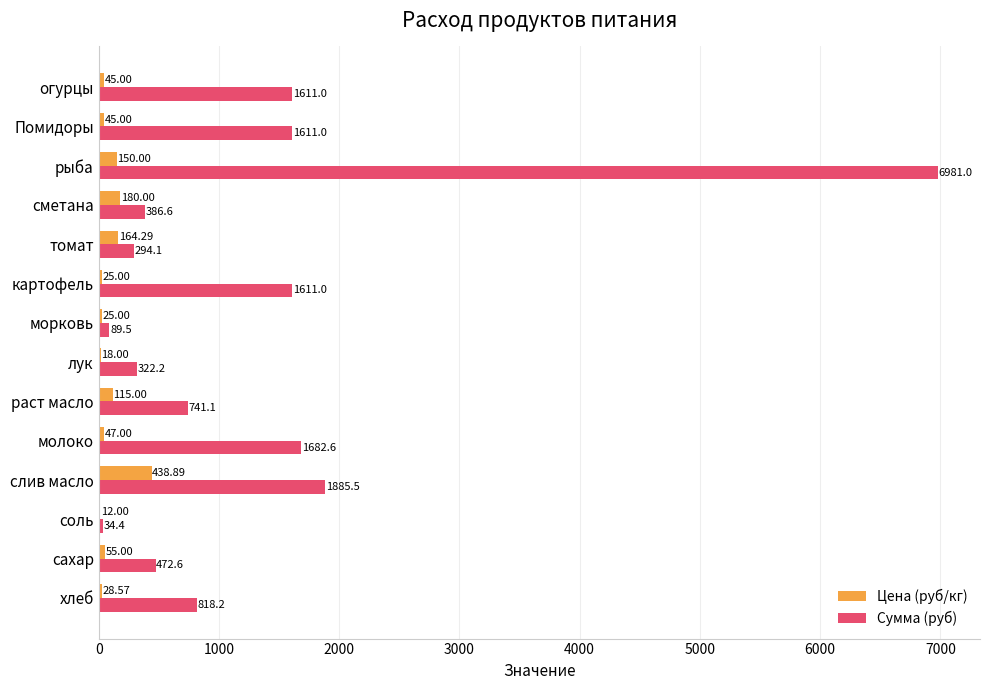

At which category does the chart reach its peak across all series?

рыба